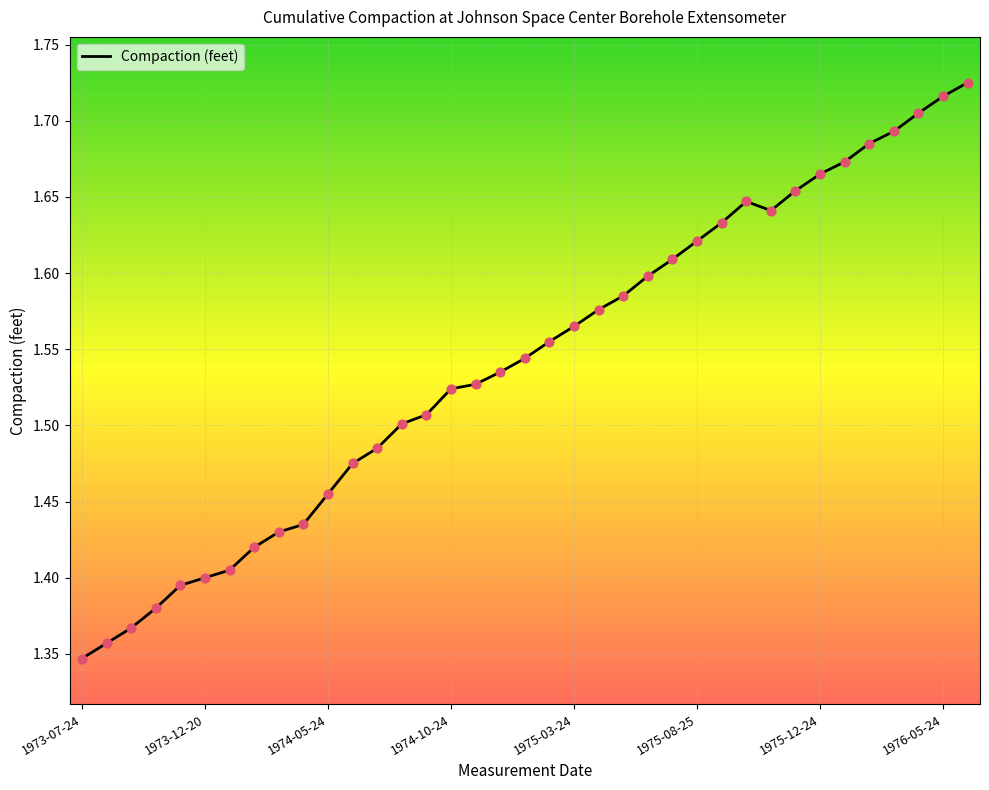

What is the difference between the maximum and minimum values?

0.4